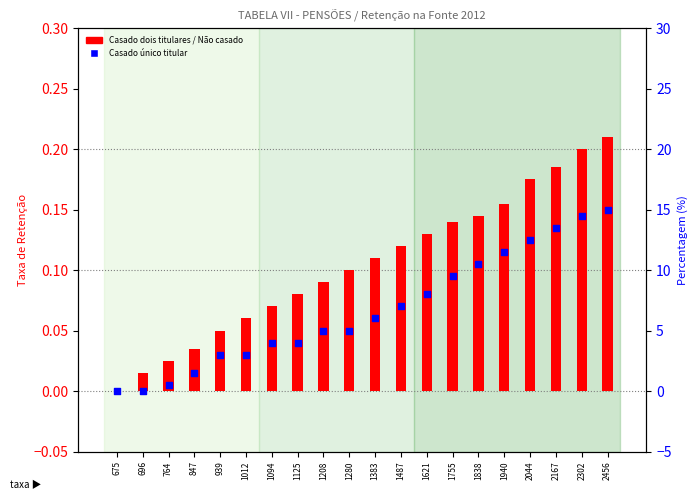

At which category is the sum across all series the highest?

2456